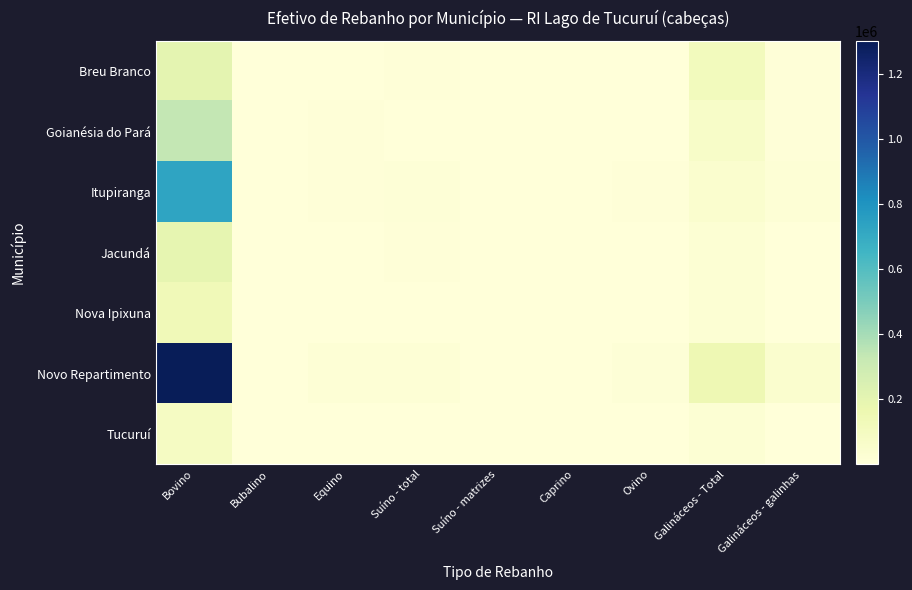

What is the total value across all series at Bubalino?

1212